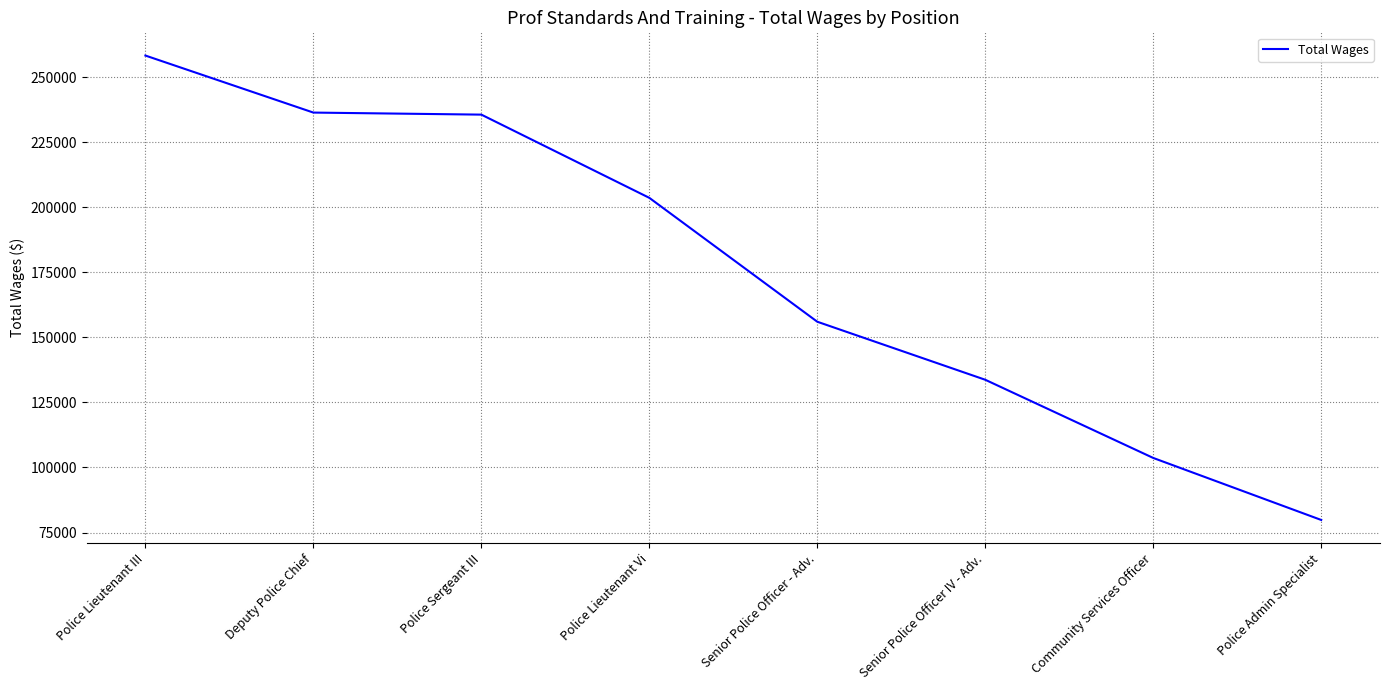

Is it true that the value at Police Lieutenant Vi is 203593?

True